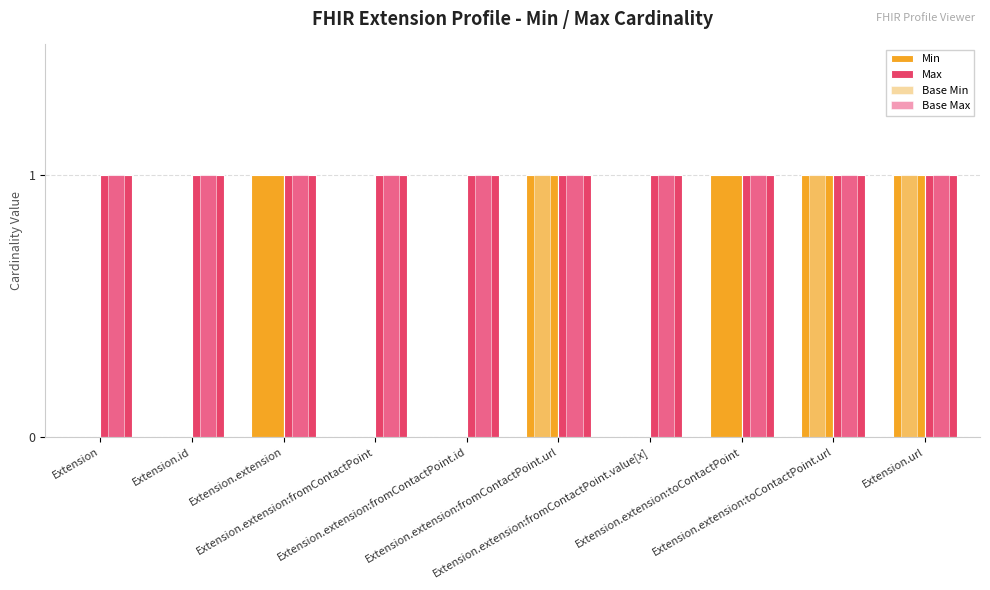

Which label corresponds to the largest value in the chart?

Extension.extension